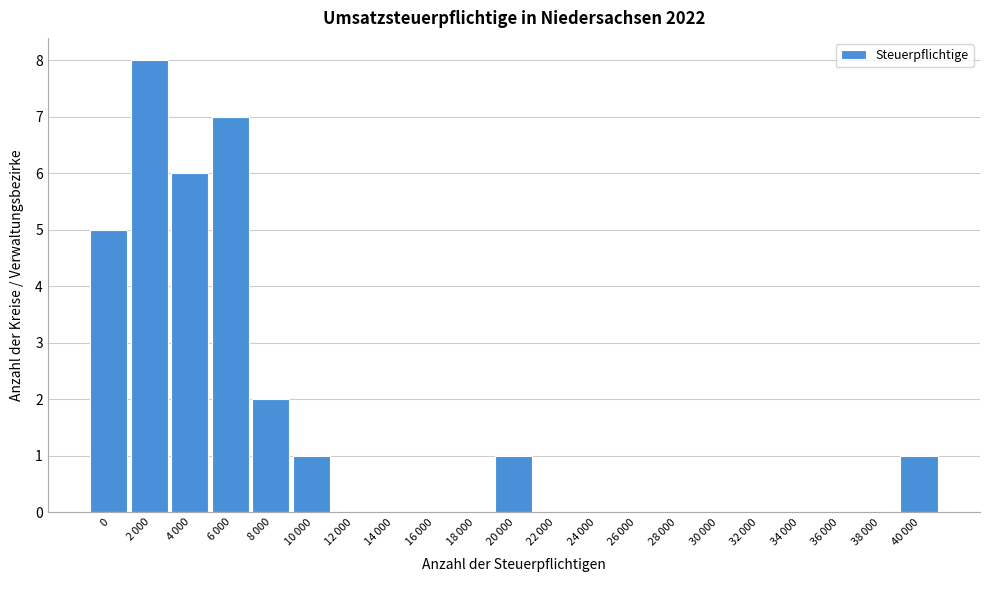

What is the greatest value displayed?

8